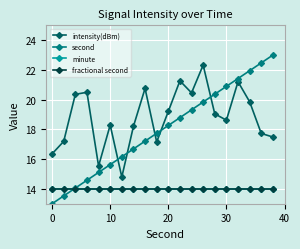

Does the chart have visible grid lines?

Yes